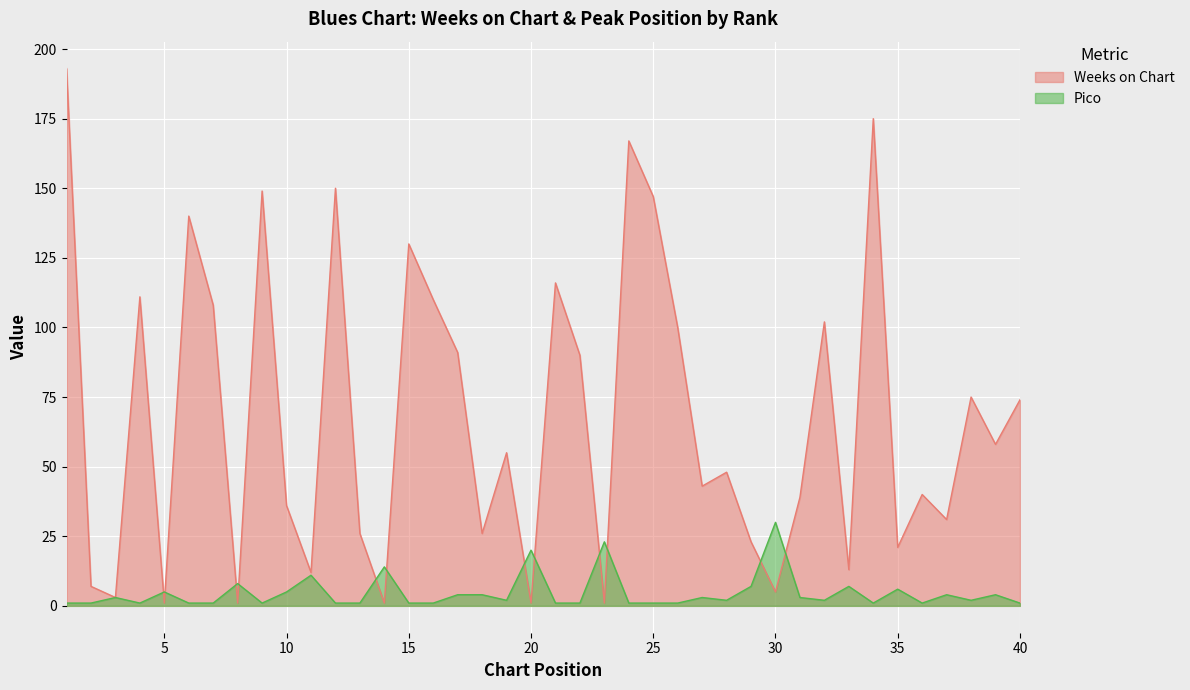

Reading right to left, transcribe all the data shown in this chart.

Weeks on Chart: 40=74	39=58	38=75	37=31	36=40	35=21	34=175	33=13	32=102	31=39	30=5	29=23	28=48	27=43	26=100	25=147	24=167	23=1	22=90	21=116	20=1	19=55	18=26	17=91	16=110	15=130	14=1	13=26	12=150	11=12	10=36	9=149	8=1	7=108	6=140	5=1	4=111	3=3	2=7	1=193
Pico: 40=1	39=4	38=2	37=4	36=1	35=6	34=1	33=7	32=2	31=3	30=30	29=7	28=2	27=3	26=1	25=1	24=1	23=23	22=1	21=1	20=20	19=2	18=4	17=4	16=1	15=1	14=14	13=1	12=1	11=11	10=5	9=1	8=8	7=1	6=1	5=5	4=1	3=3	2=1	1=1